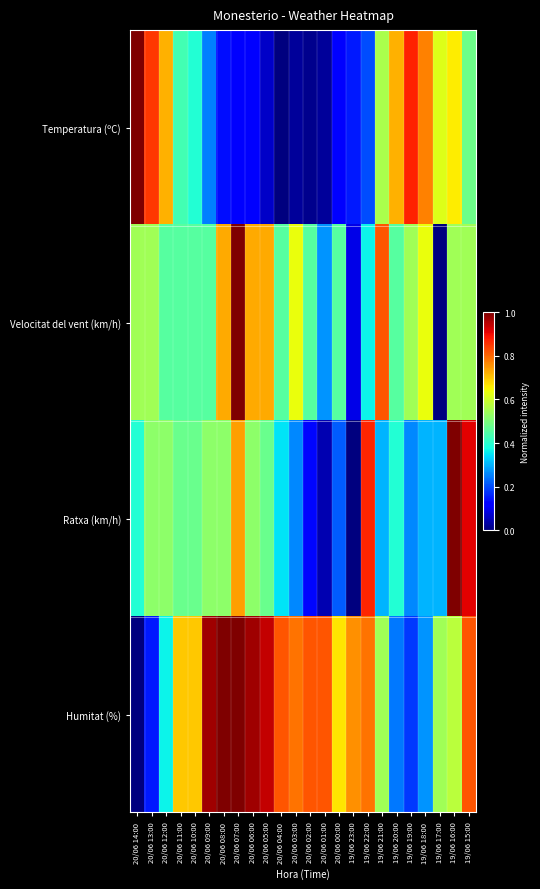

Reading right to left, what are all the values shown in this chart?

Temperatura (ºC): 19/06 15:00=0.5	19/06 16:00=0.7	19/06 17:00=0.6	19/06 18:00=0.8	19/06 19:00=0.9	19/06 20:00=0.7	19/06 21:00=0.6	19/06 22:00=0.2	19/06 23:00=0.2	20/06 00:00=0.1	20/06 01:00=0.0	20/06 02:00=0.0	20/06 03:00=0.0	20/06 04:00=0.0	20/06 05:00=0.1	20/06 06:00=0.1	20/06 07:00=0.1	20/06 08:00=0.1	20/06 09:00=0.3	20/06 10:00=0.4	20/06 11:00=0.4	20/06 12:00=0.7	20/06 13:00=0.8	20/06 14:00=1.0
Velocitat del vent (km/h): 19/06 15:00=0.5	19/06 16:00=0.5	19/06 17:00=0.0	19/06 18:00=0.6	19/06 19:00=0.5	19/06 20:00=0.5	19/06 21:00=0.8	19/06 22:00=0.4	19/06 23:00=0.1	20/06 00:00=0.5	20/06 01:00=0.3	20/06 02:00=0.5	20/06 03:00=0.6	20/06 04:00=0.5	20/06 05:00=0.7	20/06 06:00=0.7	20/06 07:00=1.0	20/06 08:00=0.7	20/06 09:00=0.5	20/06 10:00=0.5	20/06 11:00=0.5	20/06 12:00=0.5	20/06 13:00=0.5	20/06 14:00=0.5
Ratxa (km/h): 19/06 15:00=0.9	19/06 16:00=1.0	19/06 17:00=0.3	19/06 18:00=0.3	19/06 19:00=0.3	19/06 20:00=0.4	19/06 21:00=0.3	19/06 22:00=0.9	19/06 23:00=0.0	20/06 00:00=0.2	20/06 01:00=0.0	20/06 02:00=0.1	20/06 03:00=0.3	20/06 04:00=0.3	20/06 05:00=0.5	20/06 06:00=0.5	20/06 07:00=0.7	20/06 08:00=0.5	20/06 09:00=0.5	20/06 10:00=0.5	20/06 11:00=0.5	20/06 12:00=0.5	20/06 13:00=0.5	20/06 14:00=0.4
Humitat (%): 19/06 15:00=0.8	19/06 16:00=0.6	19/06 17:00=0.5	19/06 18:00=0.3	19/06 19:00=0.2	19/06 20:00=0.2	19/06 21:00=0.5	19/06 22:00=0.8	19/06 23:00=0.8	20/06 00:00=0.7	20/06 01:00=0.8	20/06 02:00=0.8	20/06 03:00=0.8	20/06 04:00=0.8	20/06 05:00=0.9	20/06 06:00=1.0	20/06 07:00=1.0	20/06 08:00=1.0	20/06 09:00=1.0	20/06 10:00=0.7	20/06 11:00=0.7	20/06 12:00=0.4	20/06 13:00=0.2	20/06 14:00=0.0